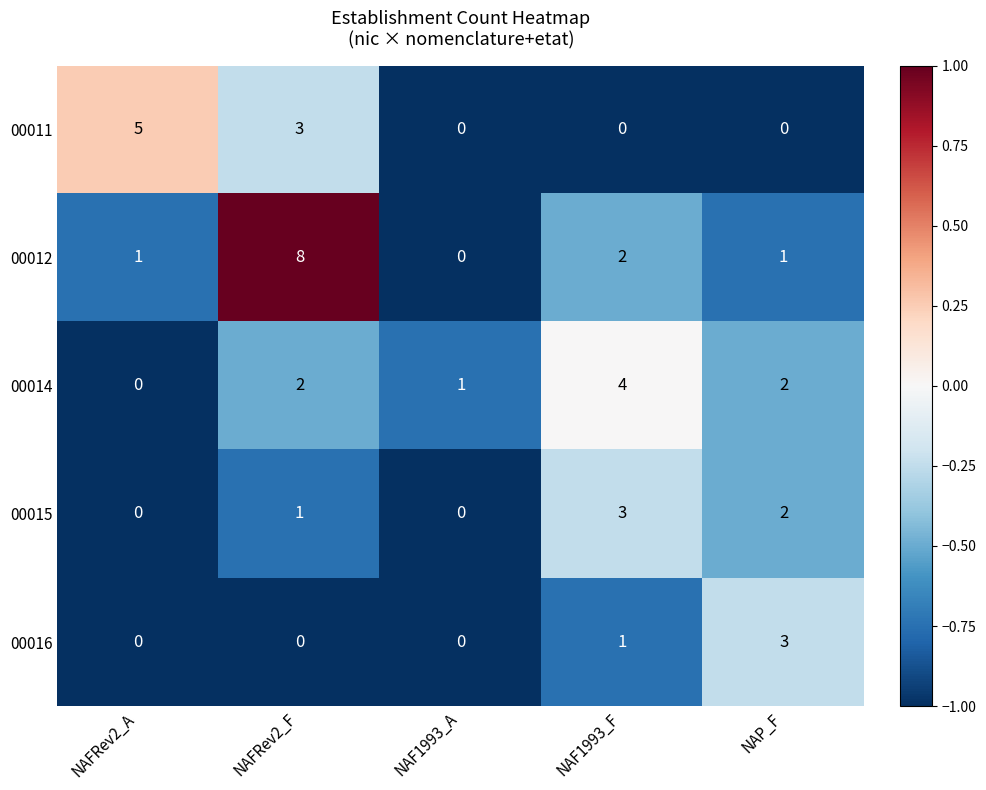

What is the difference between the 00011 values at NAF1993_A and NAFRev2_A?

5